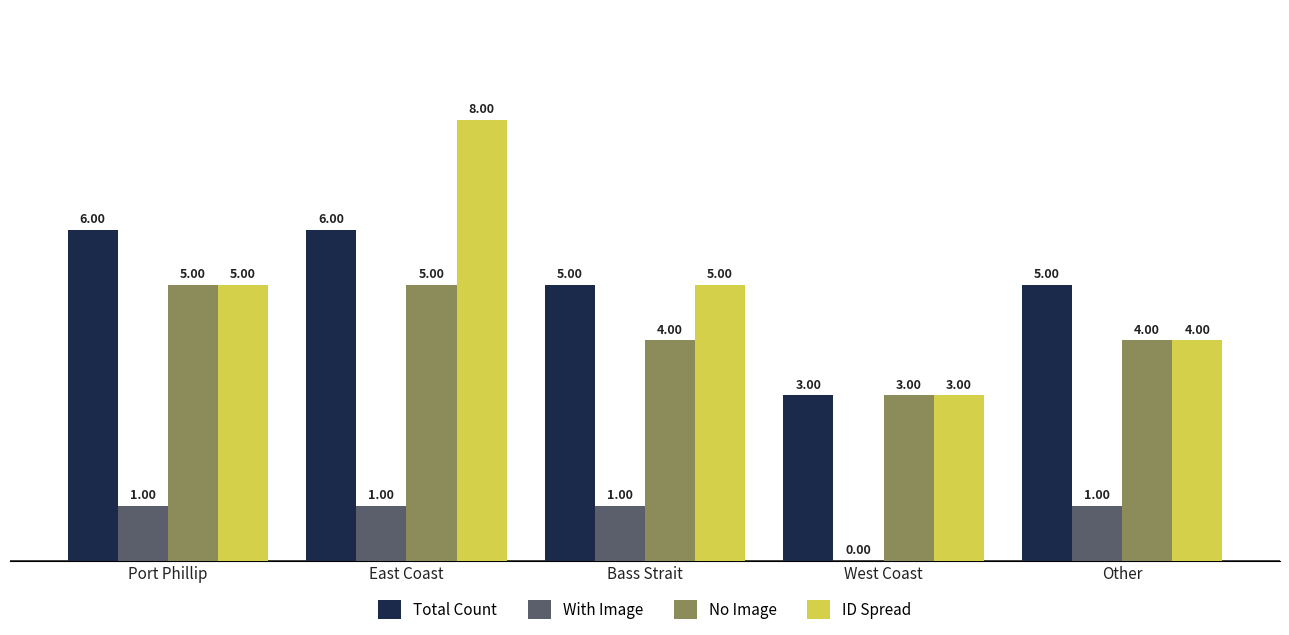

What is the greatest value displayed?

8